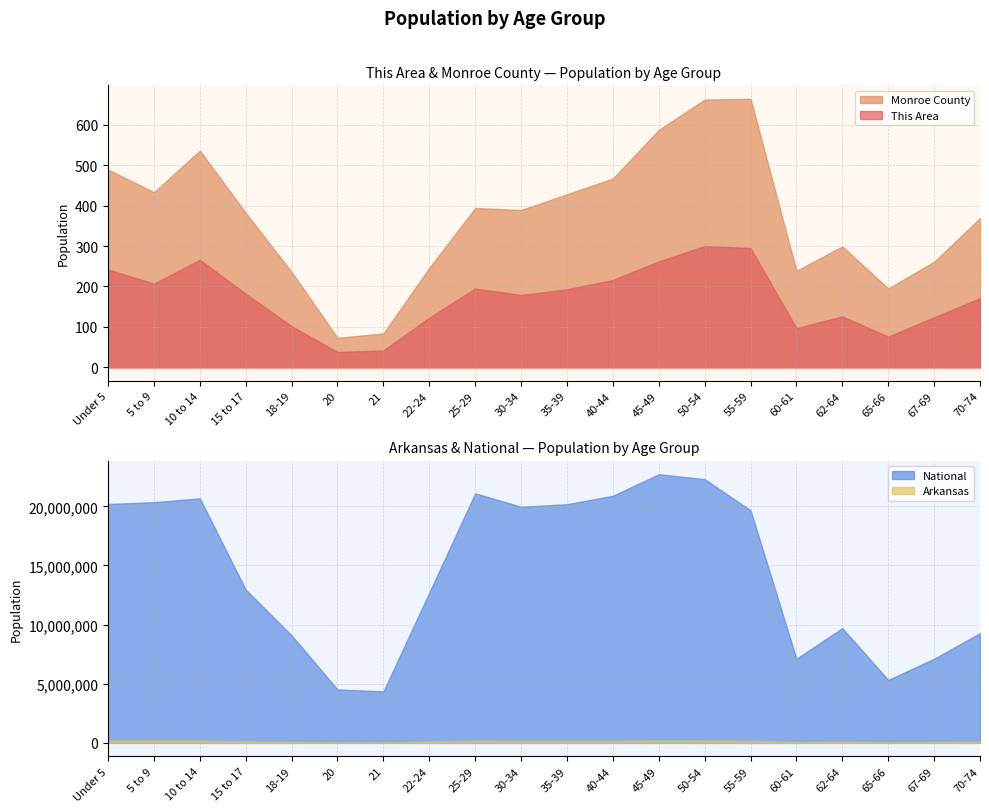

Rank the categories by National value from highest to lowest.

45-49, 50-54, 25-29, 40-44, 10 to 14, 5 to 9, Under 5, 35-39, 30-34, 55-59, 15 to 17, 22-24, 62-64, 70-74, 18-19, 67-69, 60-61, 65-66, 20, 21